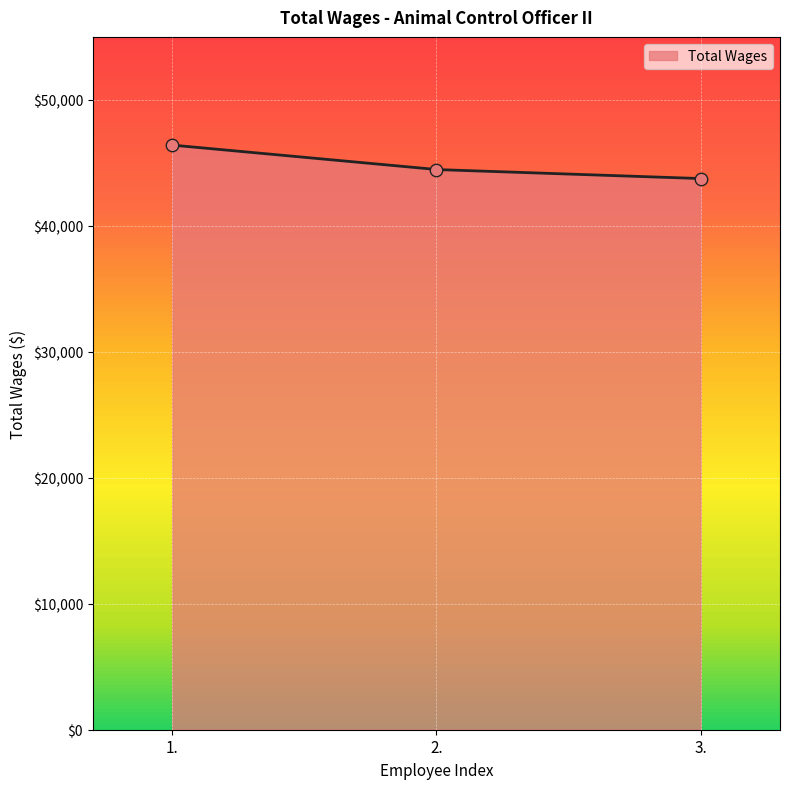

What is the change in value from 2. to 3.?

-715